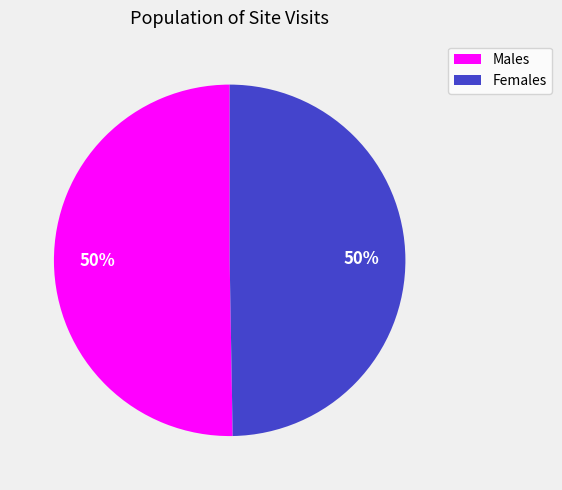

How many segments does this pie chart have?

2